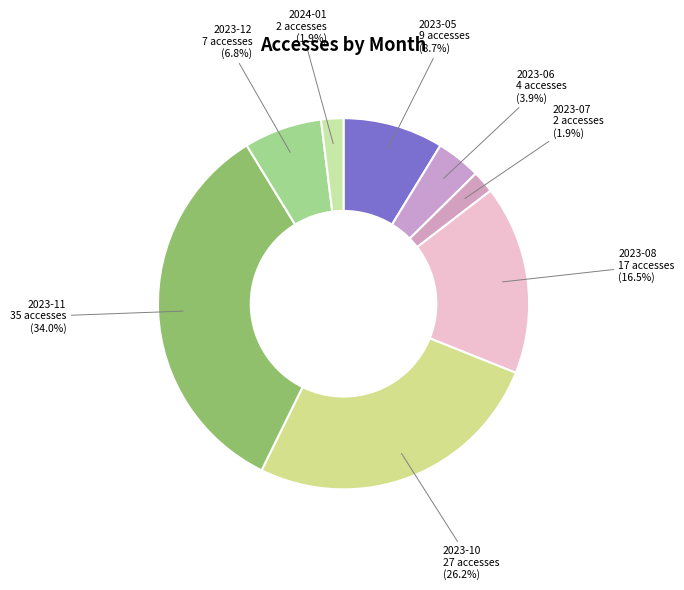

Which slice is the largest?

2023-11